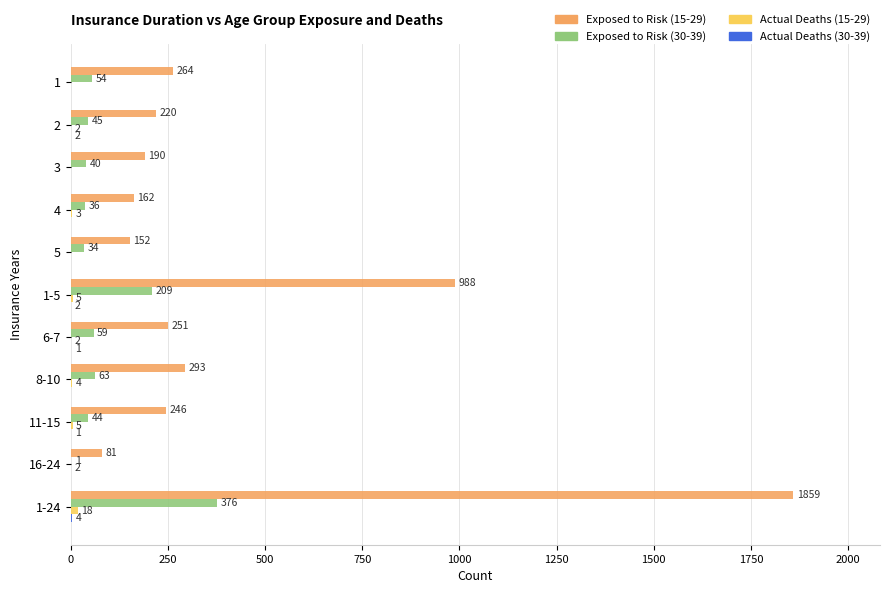

Is it true that Exposed to Risk (15-29) equals 81 at 16-24?

True